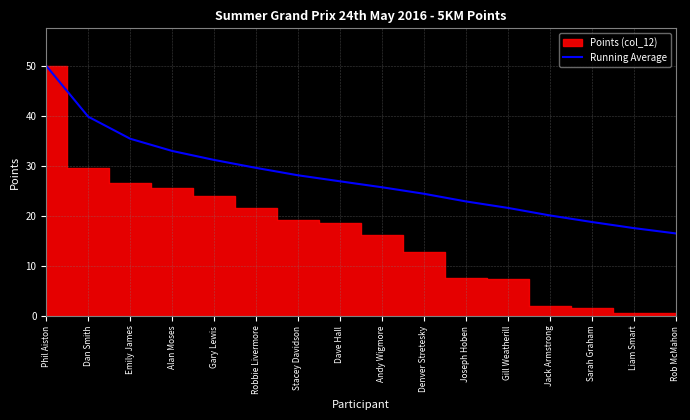

Reading right to left, list all the values displayed in this chart.

16.5	17.6	18.8	20.1	21.6	22.9	24.4	25.7	26.9	28.1	29.6	31.2	33.0	35.4	39.8	50.0